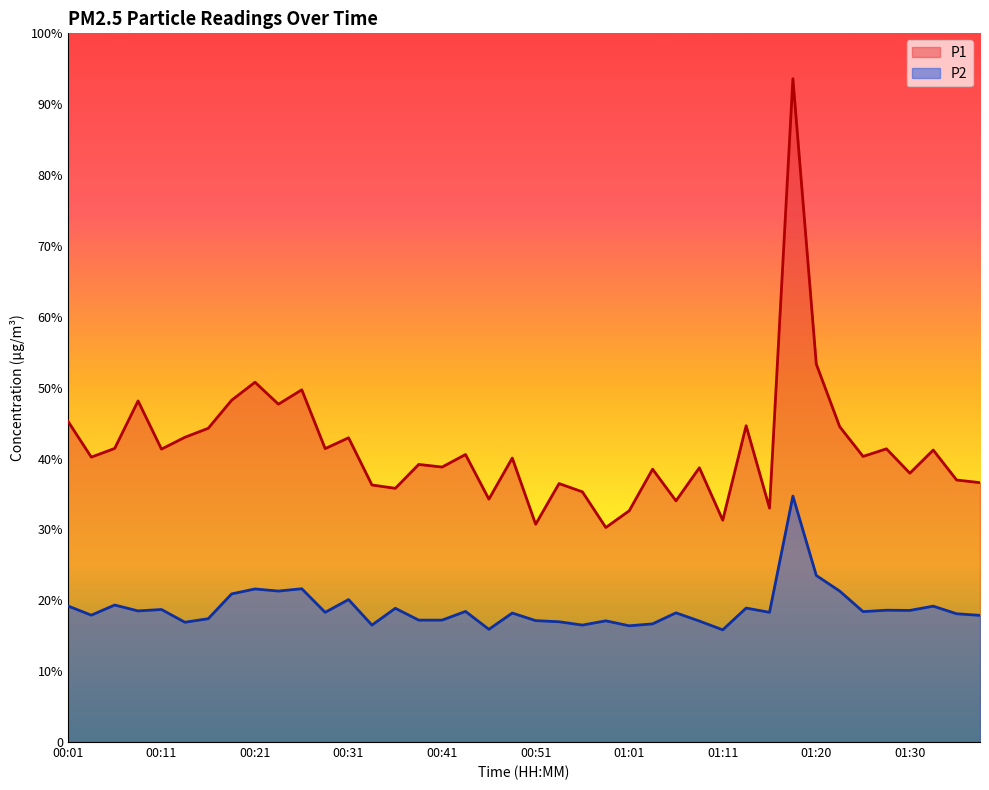

How many interior local valleys does the P2 series have?

13